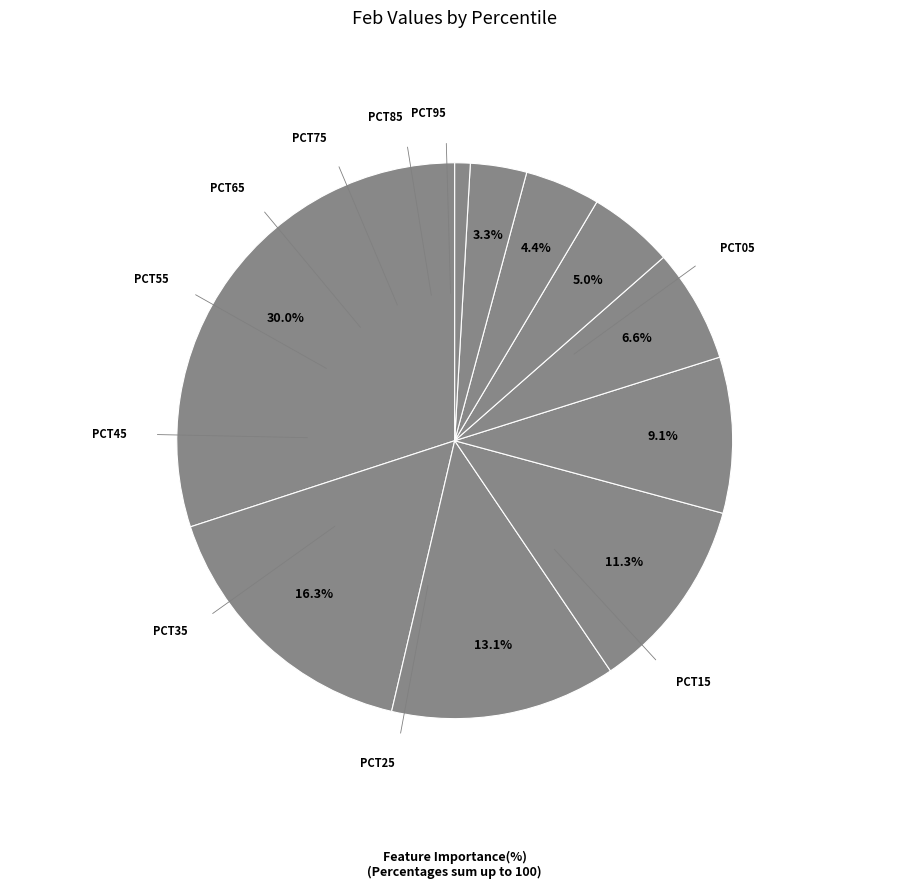

To the nearest percent, what is the difference between the largest and smallest slice percentages?

29%